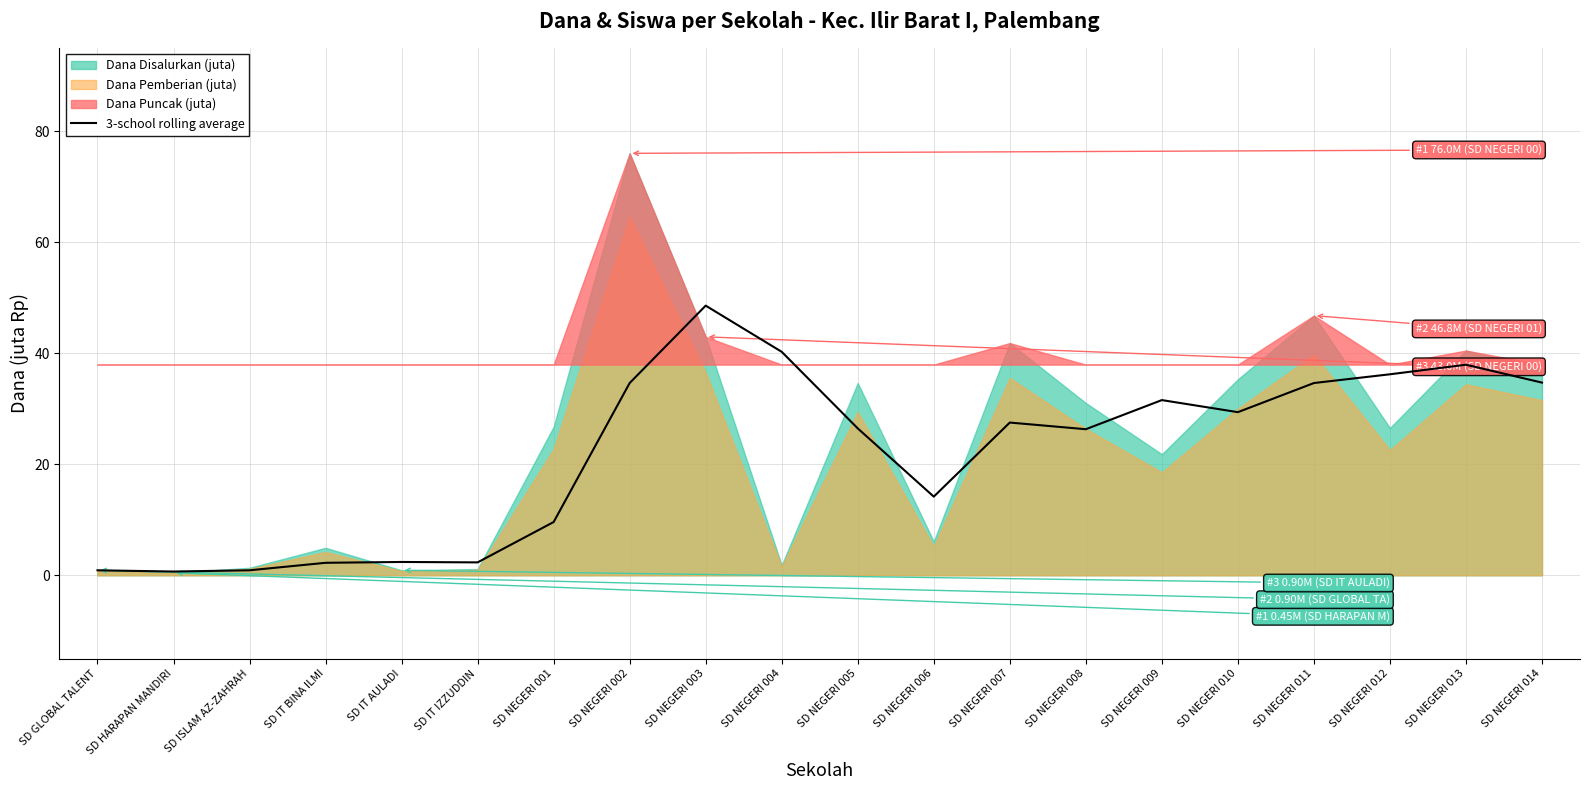

The value at SD NEGERI 004 is 40.3. True or false?

True